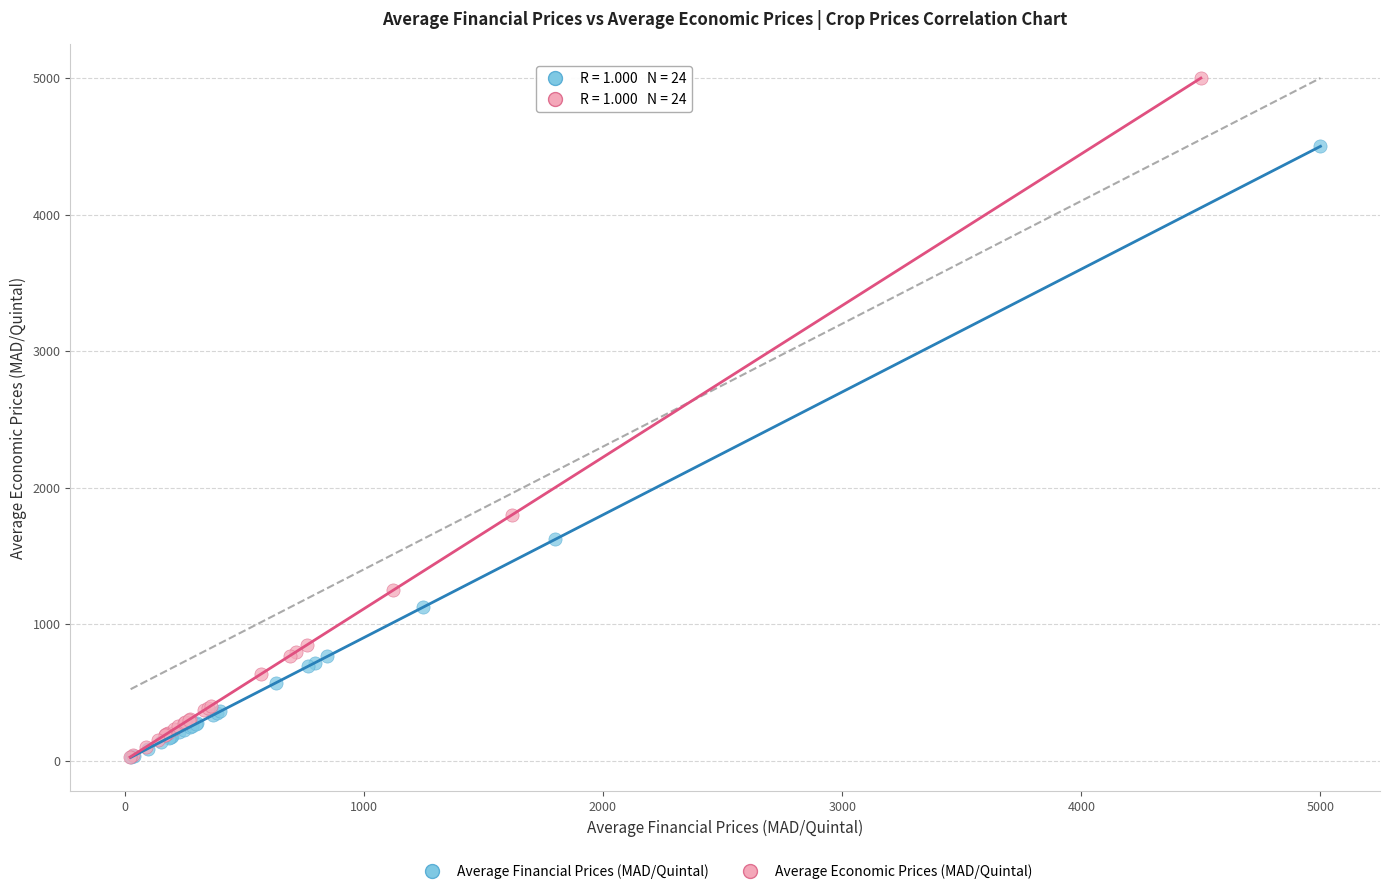

What are all the series names shown in the legend?

Average Financial Prices (MAD/Quintal), Average Economic Prices (MAD/Quintal)